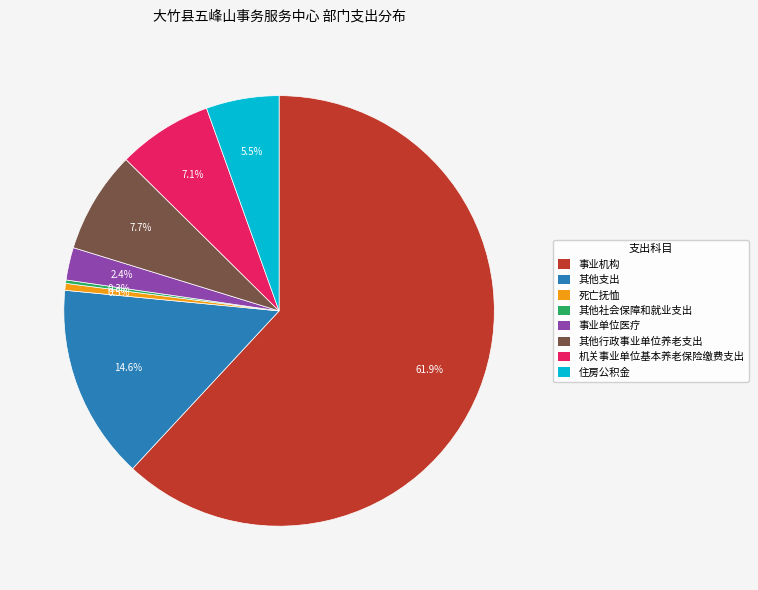

What portion of the pie excludes 其他行政事业单位养老支出?

92.3%